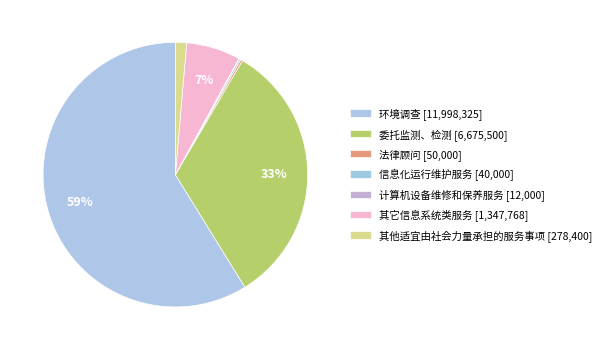

Between 信息化运行维护服务 and 计算机设备维修和保养服务, which is larger?

信息化运行维护服务